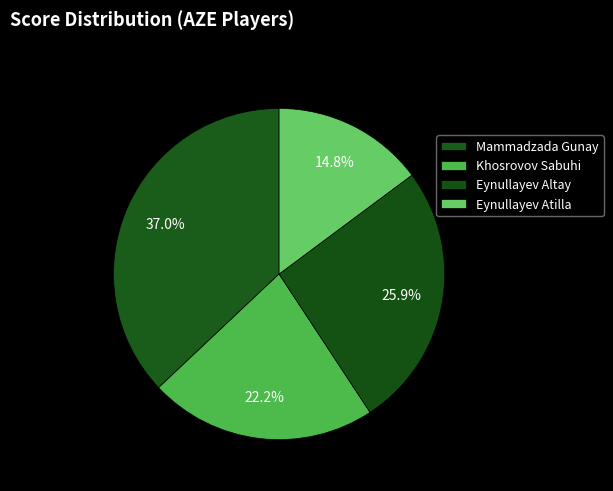

Does any single category account for the majority?

No